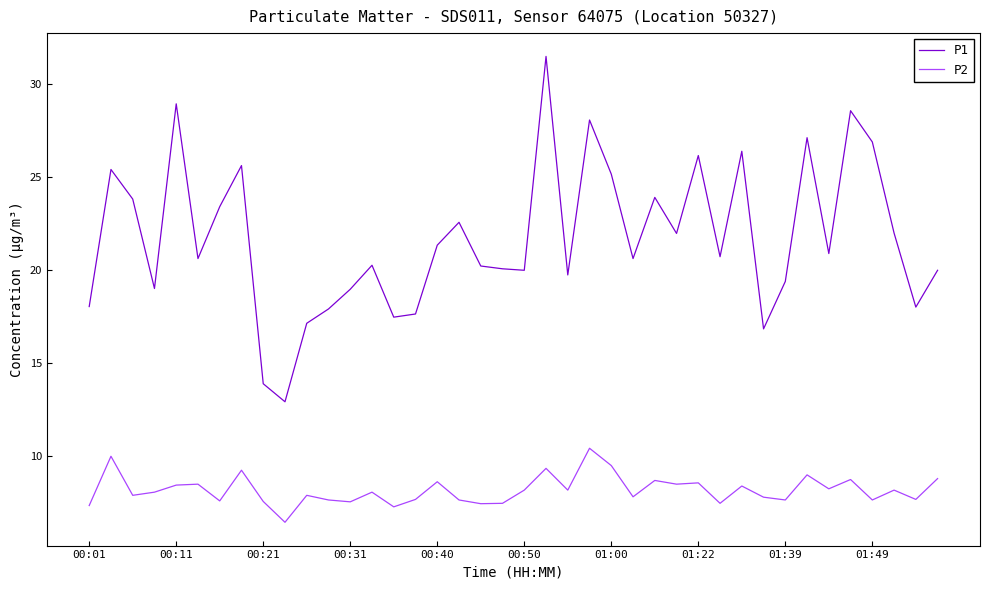

True or false: P2 and P1 cross at least once.

False